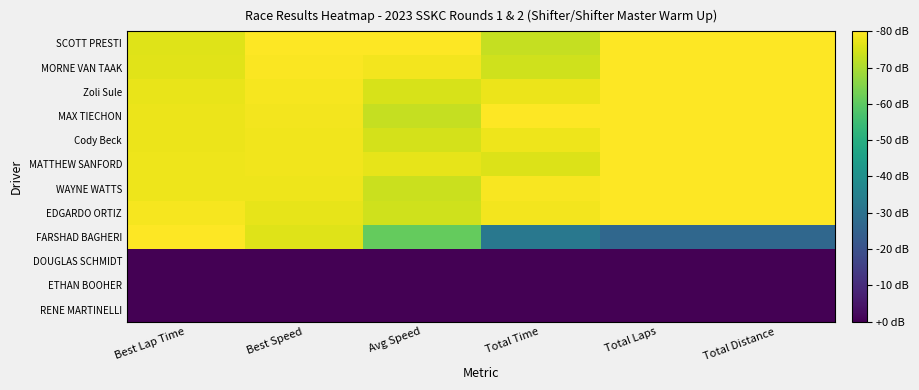

Reading left to right, extract all data points from this chart.

SCOTT PRESTI: Best Lap Time=1.0	Best Speed=1.0	Avg Speed=1.0	Total Time=0.9	Total Laps=1.0	Total Distance=1.0
MORNE VAN TAAK: Best Lap Time=1.0	Best Speed=1.0	Avg Speed=1.0	Total Time=0.9	Total Laps=1.0	Total Distance=1.0
Zoli Sule: Best Lap Time=1.0	Best Speed=1.0	Avg Speed=0.9	Total Time=1.0	Total Laps=1.0	Total Distance=1.0
MAX TIECHON: Best Lap Time=1.0	Best Speed=1.0	Avg Speed=0.9	Total Time=1.0	Total Laps=1.0	Total Distance=1.0
Cody Beck: Best Lap Time=1.0	Best Speed=1.0	Avg Speed=0.9	Total Time=1.0	Total Laps=1.0	Total Distance=1.0
MATTHEW SANFORD: Best Lap Time=1.0	Best Speed=1.0	Avg Speed=1.0	Total Time=0.9	Total Laps=1.0	Total Distance=1.0
WAYNE WATTS: Best Lap Time=1.0	Best Speed=1.0	Avg Speed=0.9	Total Time=1.0	Total Laps=1.0	Total Distance=1.0
EDGARDO ORTIZ: Best Lap Time=1.0	Best Speed=1.0	Avg Speed=0.9	Total Time=1.0	Total Laps=1.0	Total Distance=1.0
FARSHAD BAGHERI: Best Lap Time=1.0	Best Speed=1.0	Avg Speed=0.8	Total Time=0.4	Total Laps=0.3	Total Distance=0.3
DOUGLAS SCHMIDT: Best Lap Time=0.0	Best Speed=0.0	Avg Speed=0.0	Total Time=0.0	Total Laps=0.0	Total Distance=0.0
ETHAN BOOHER: Best Lap Time=0.0	Best Speed=0.0	Avg Speed=0.0	Total Time=0.0	Total Laps=0.0	Total Distance=0.0
RENE MARTINELLI: Best Lap Time=0.0	Best Speed=0.0	Avg Speed=0.0	Total Time=0.0	Total Laps=0.0	Total Distance=0.0